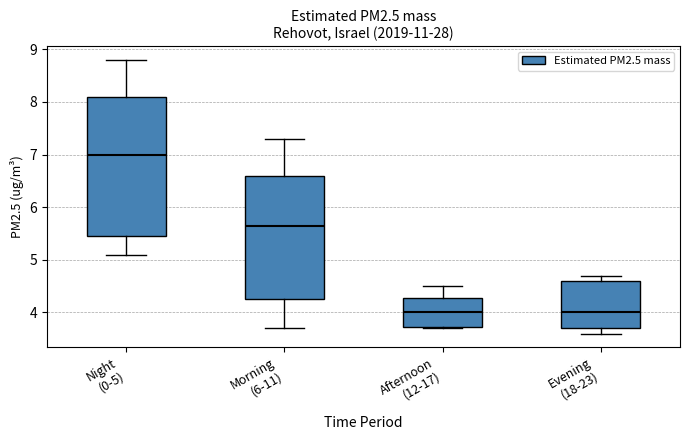

Which box has the highest median line?

Night (0-5)